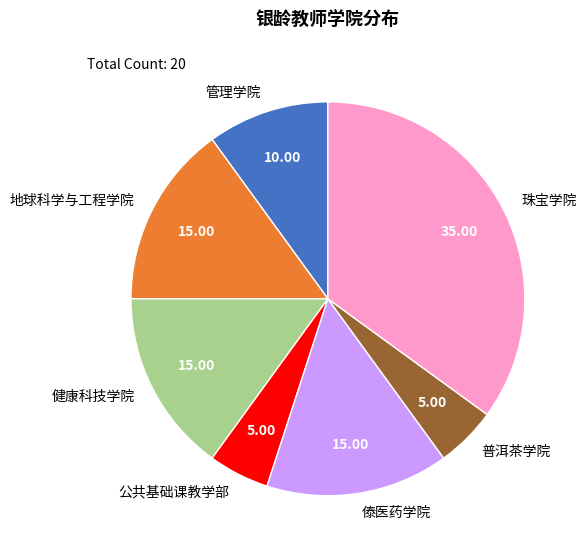

What is the ratio of the value at 普洱茶学院 to the value at 地球科学与工程学院?

0.3